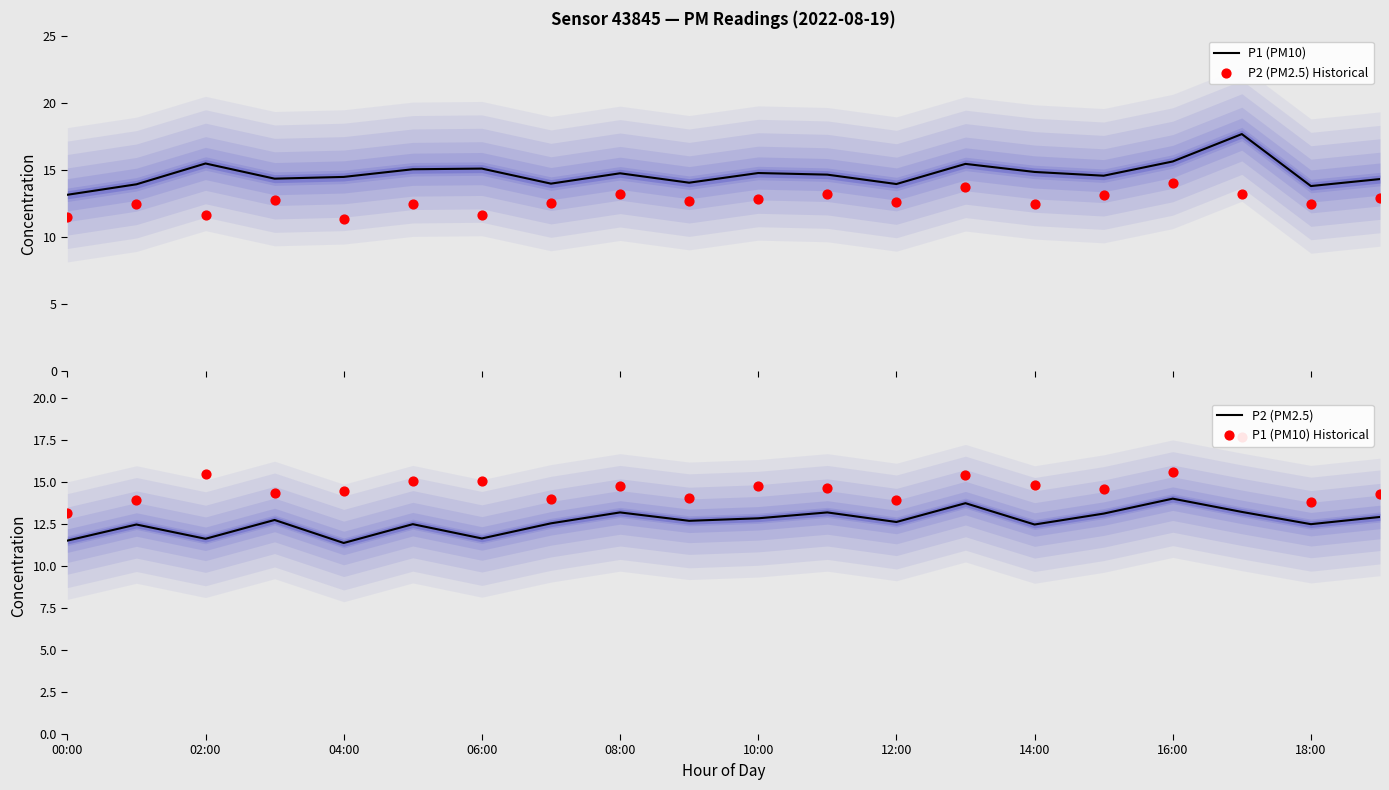

At which category is the sum across all series the highest?

17